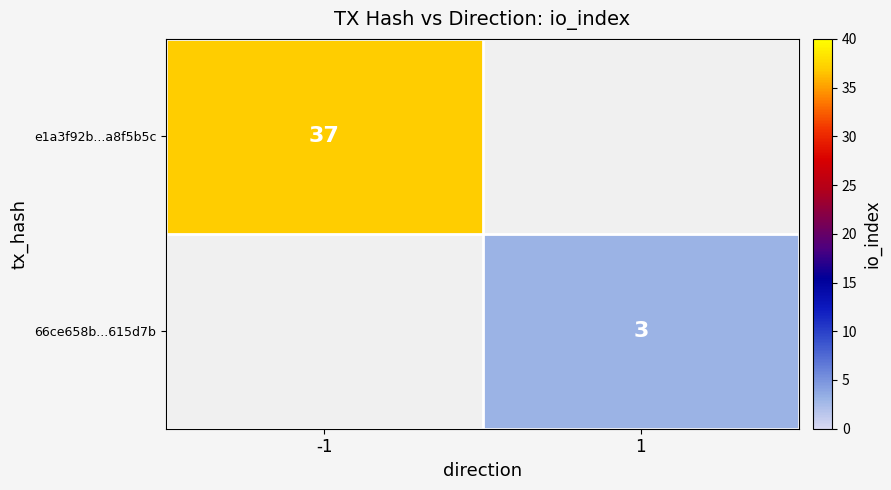

Is it true that 66ce658b...615d7b equals 5 at 1?

False